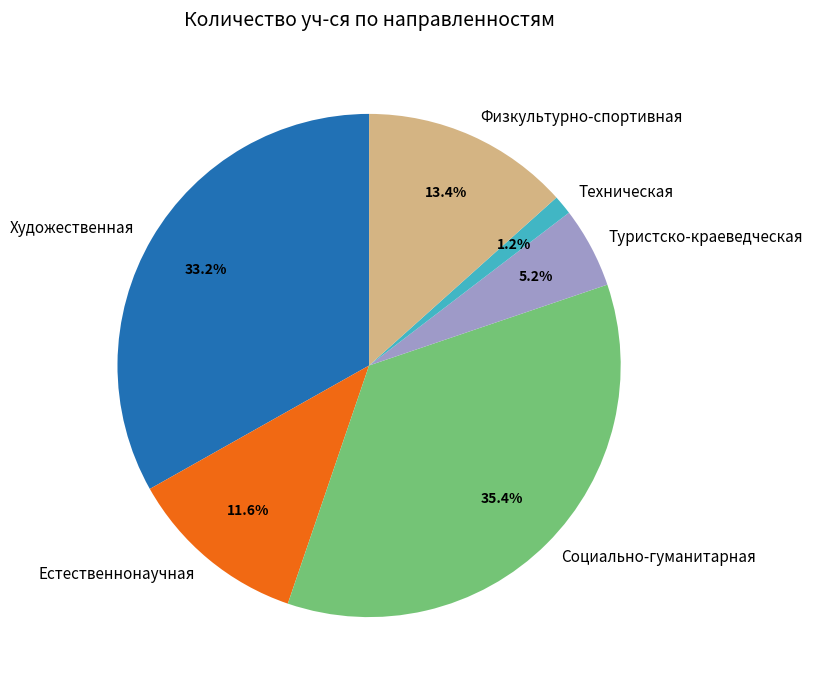

To the nearest percent, what percentage of the pie is Туристско-краеведческая?

5%